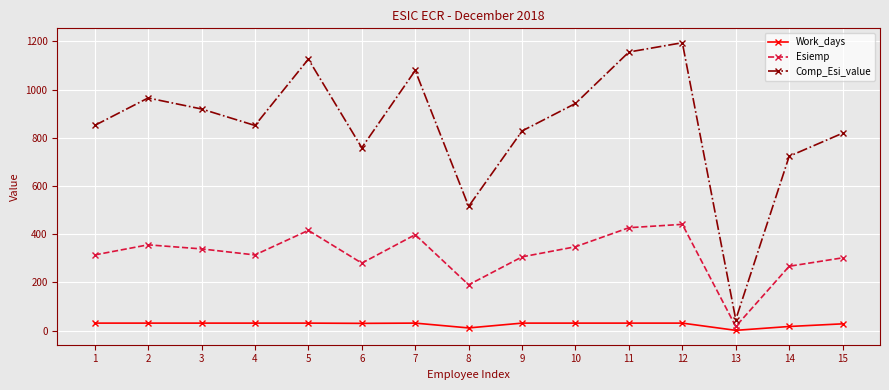

Which series has the largest total across all categories?

Comp_Esi_value